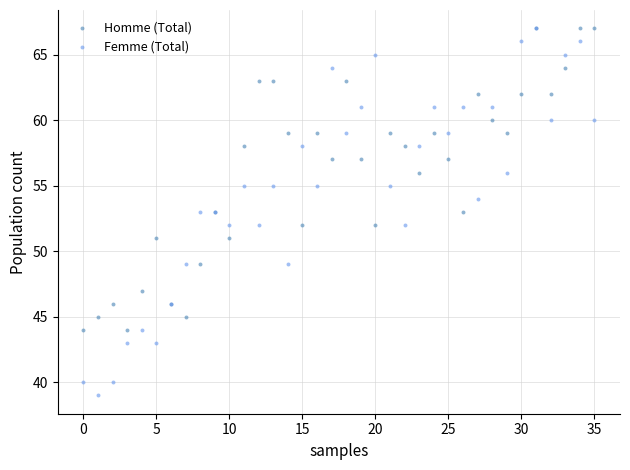

What are all the series names shown in the legend?

Homme (Total), Femme (Total)